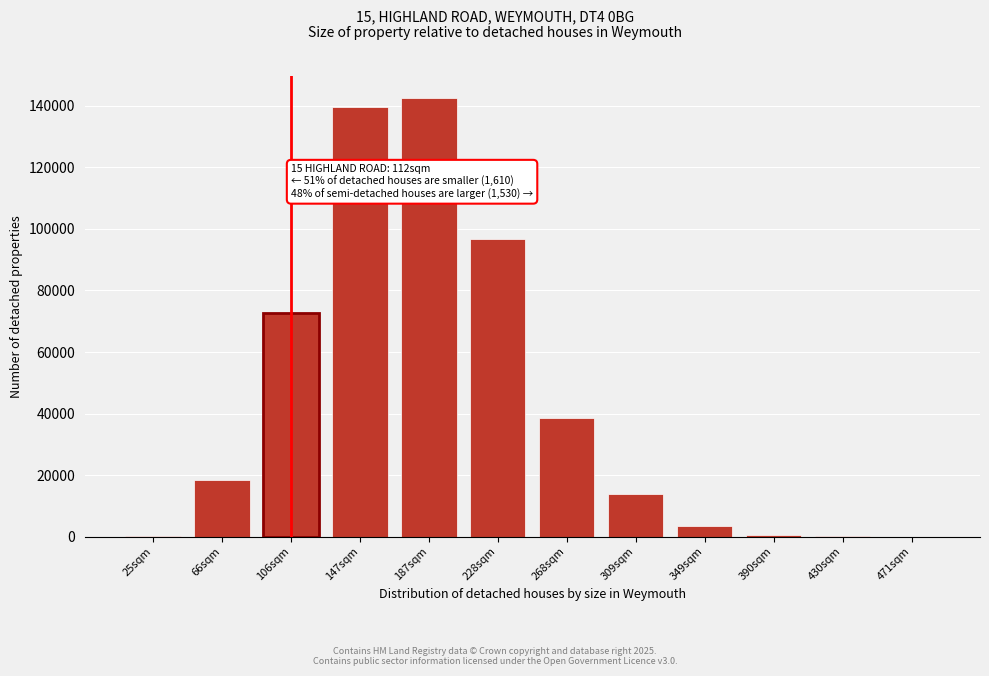

The value at 228sqm is 96635. True or false?

True